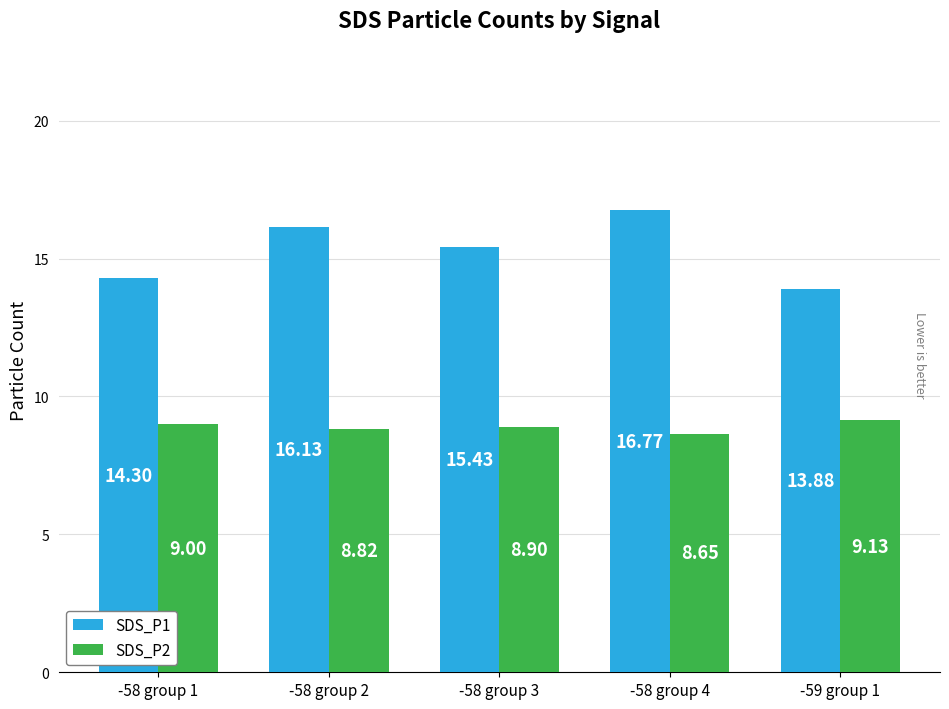

At which label is SDS_P1 closest to 15?

-58 group 3